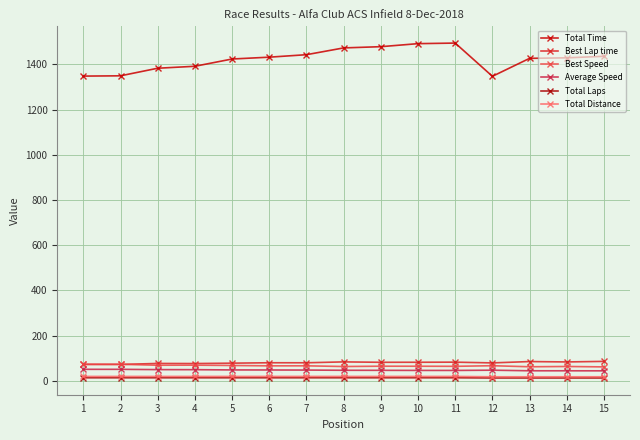

What is the difference between the second highest and second lowest values in the Average Speed series?

6.5